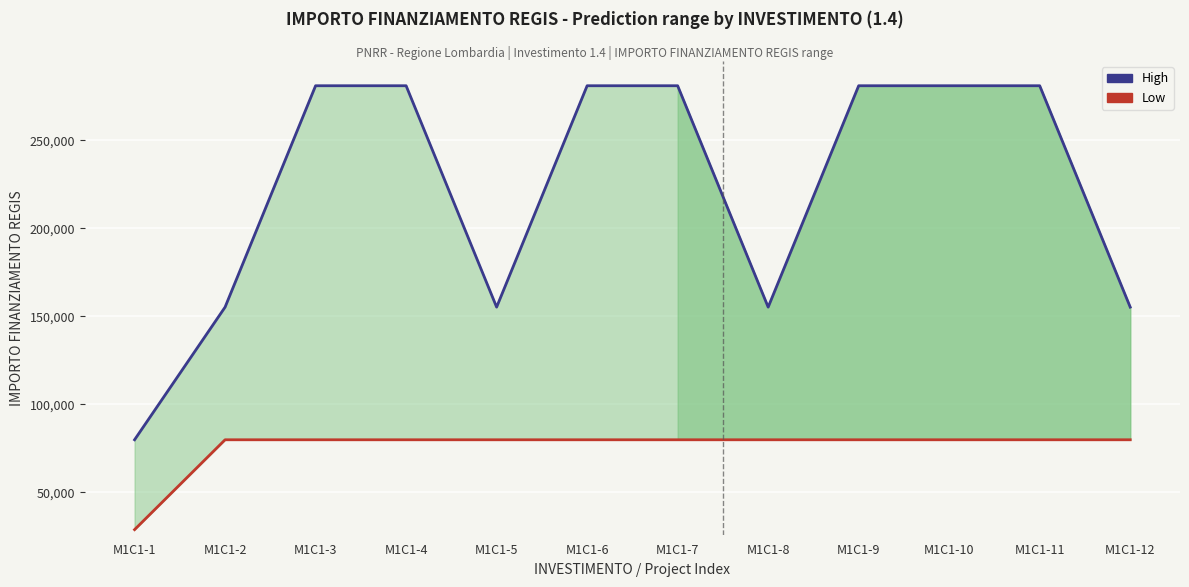

True or false: High and Low cross at least once.

False